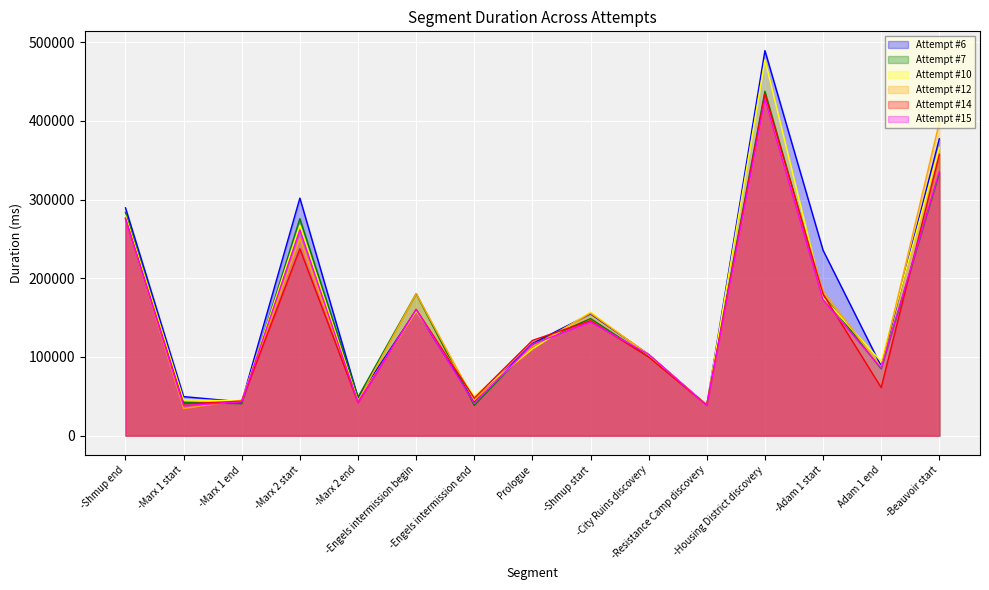

At which category does Attempt #14 reach its first local valley?

-Marx 1 start